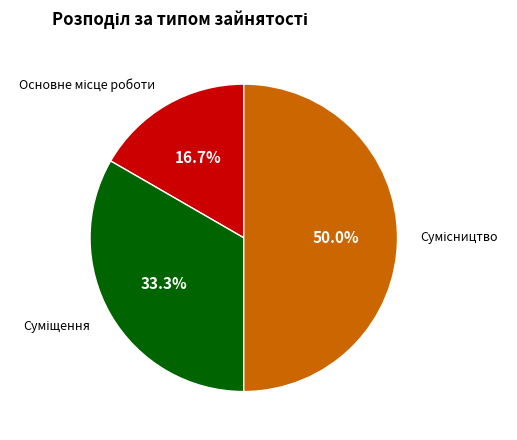

Is Суміщення the majority of the pie?

No